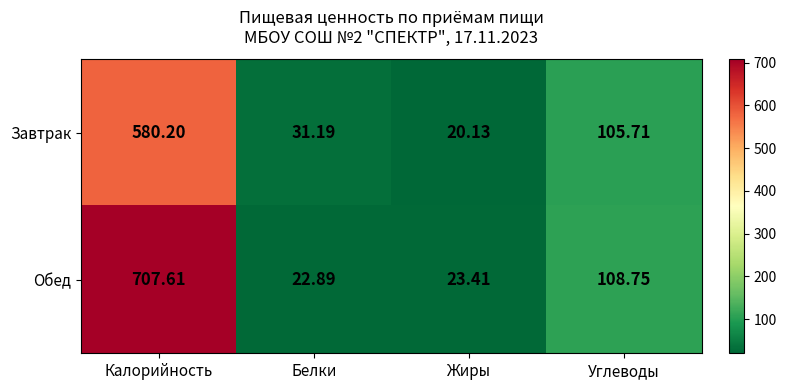

Rank the series by their average value, from lowest to highest.

Завтрак, Обед